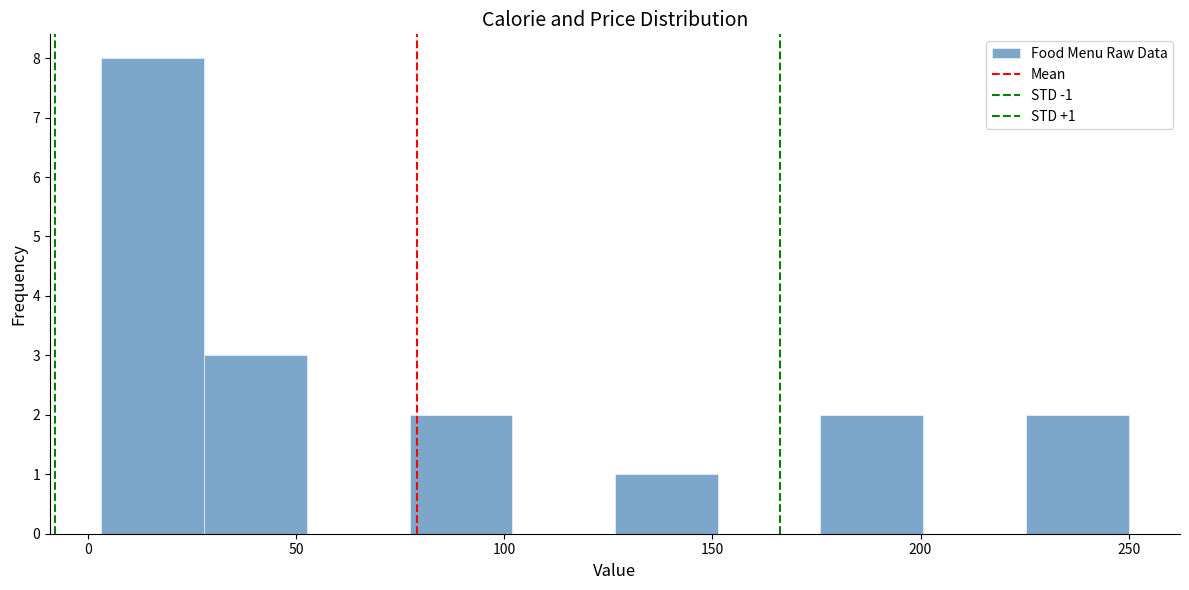

Over which range of the x-axis is the bar tallest?

5 to 30